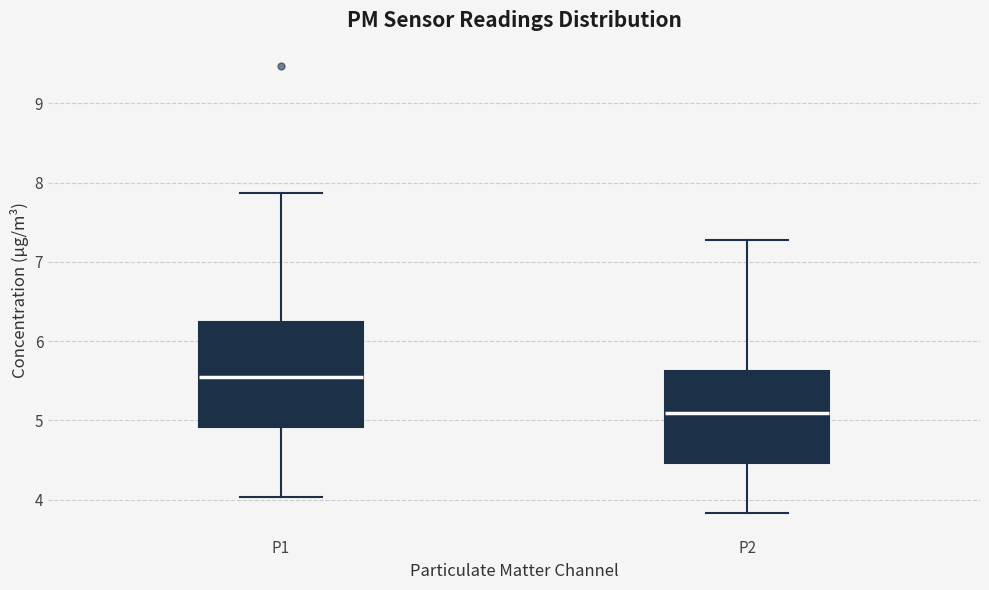

Which box is the tallest, from its lower edge to its upper edge?

P1